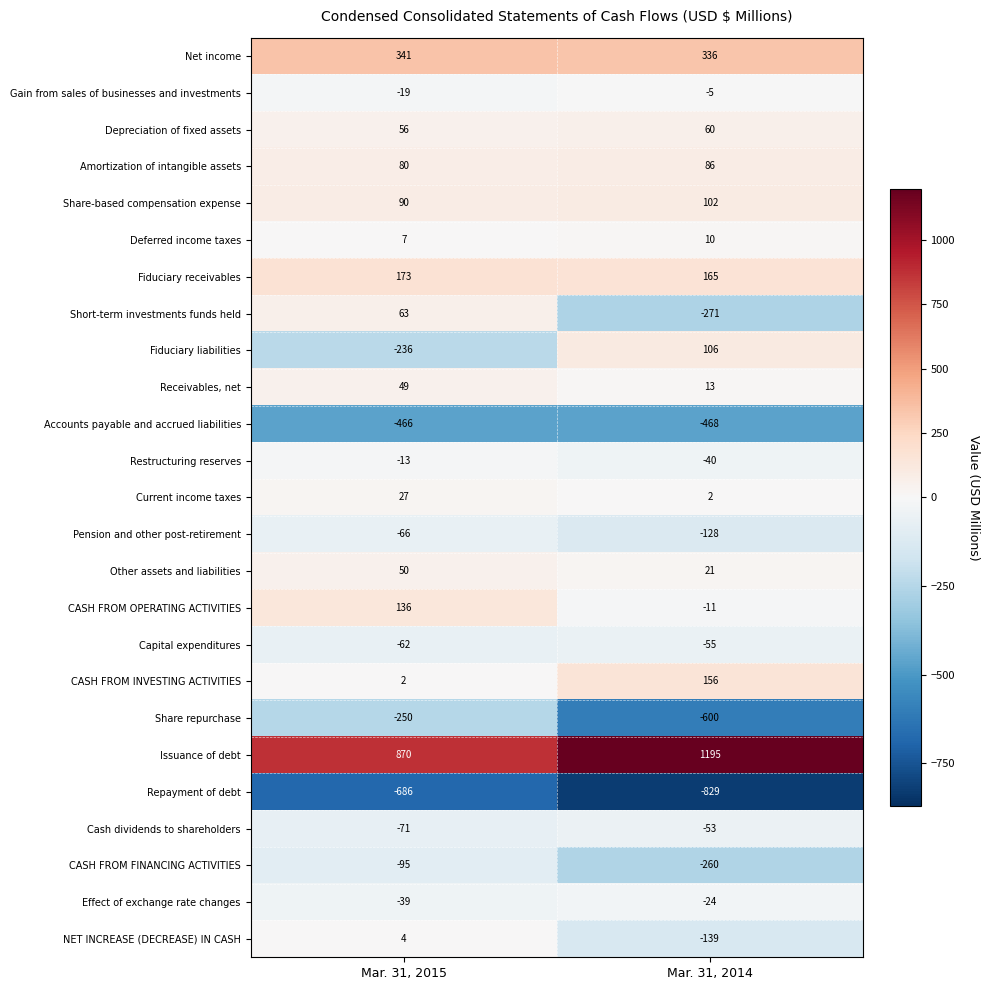

How many data points in Current income taxes are less than 27?

1